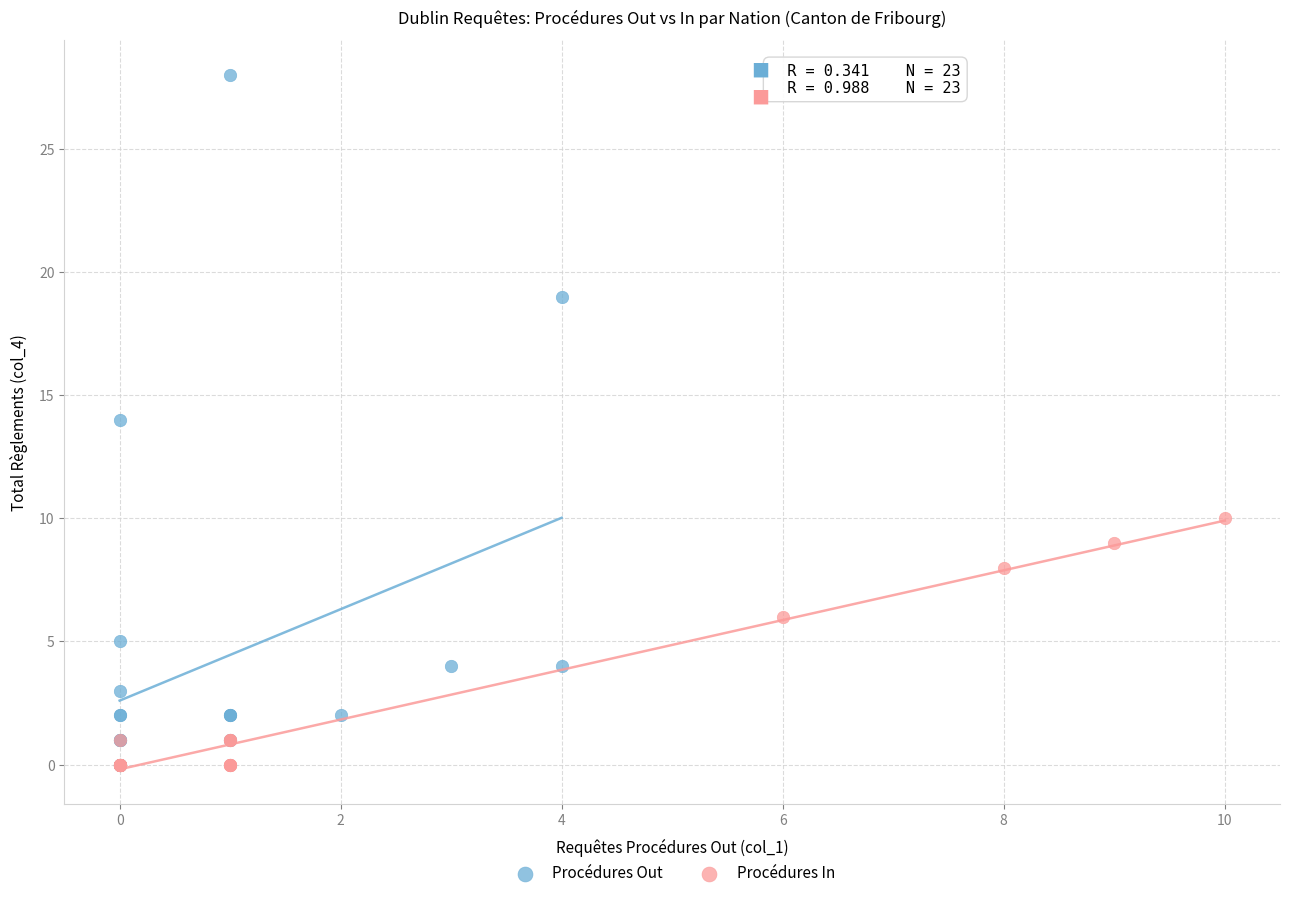

Which series has the largest Y range (max minus min)?

Procédures Out